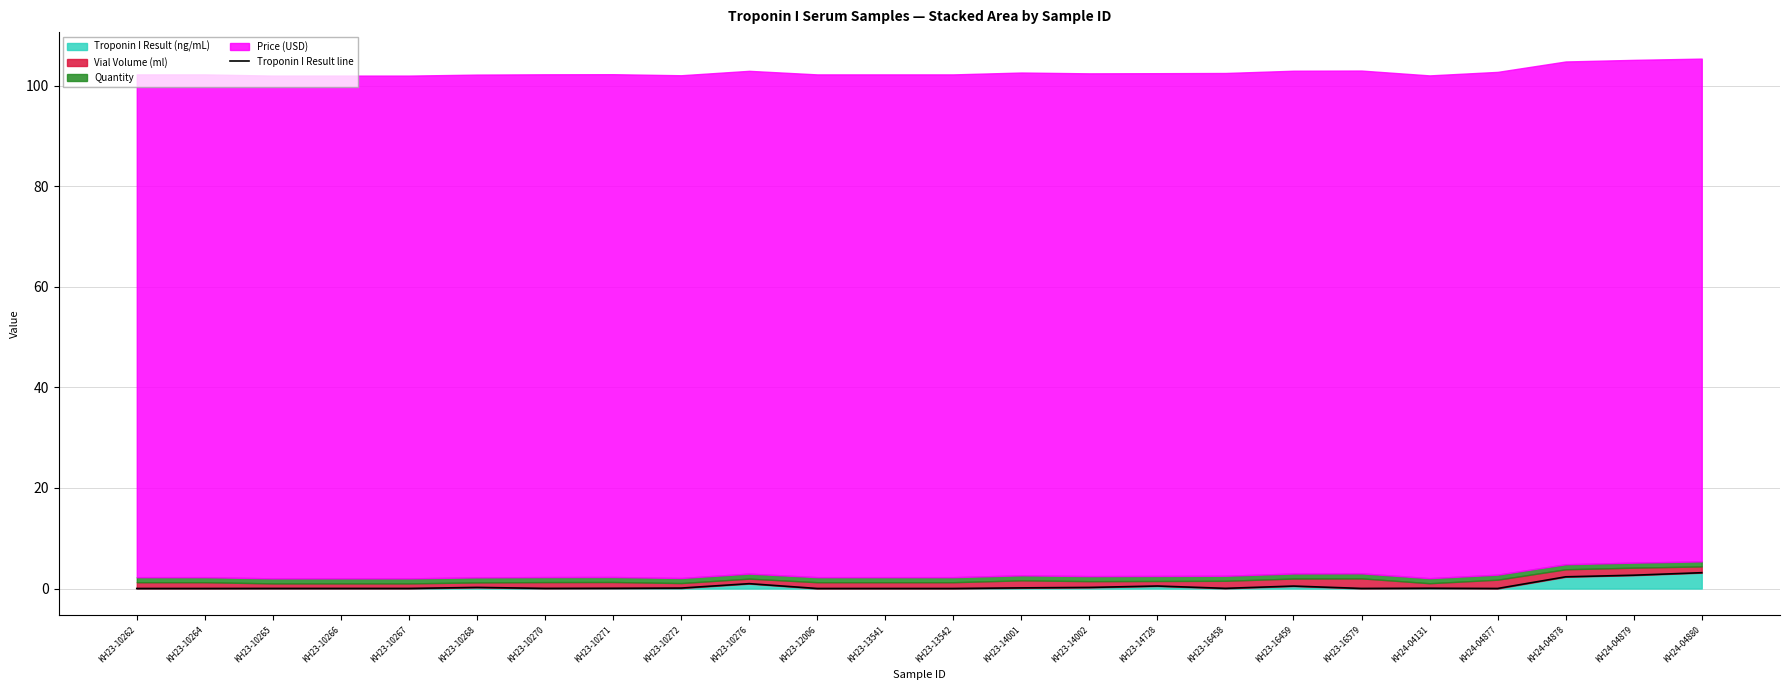

List the labels in order of value, smallest first.

KH23-10262, KH23-10264, KH23-12006, KH23-13541, KH23-13542, KH24-04877, KH23-10265, KH23-10266, KH23-10267, KH23-16579, KH23-10270, KH23-16458, KH23-10271, KH24-04131, KH23-10272, KH23-14001, KH23-10268, KH23-14002, KH23-16459, KH23-14728, KH23-10276, KH24-04878, KH24-04879, KH24-04880